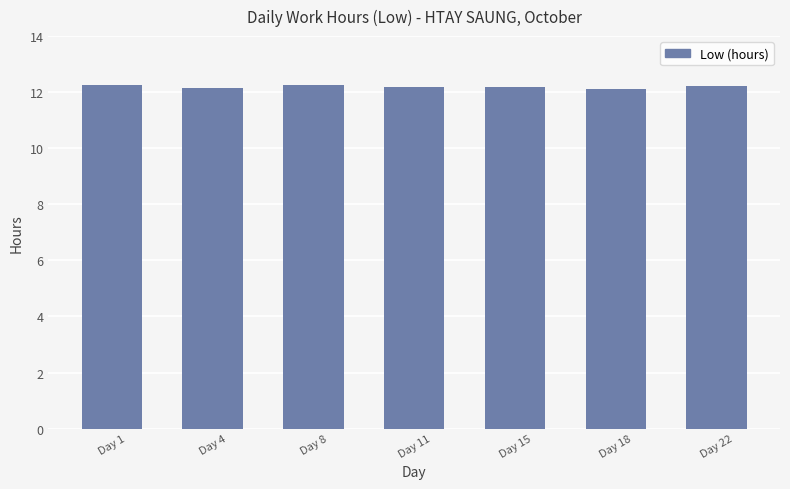

What is the minimum value shown in the chart?

12.1